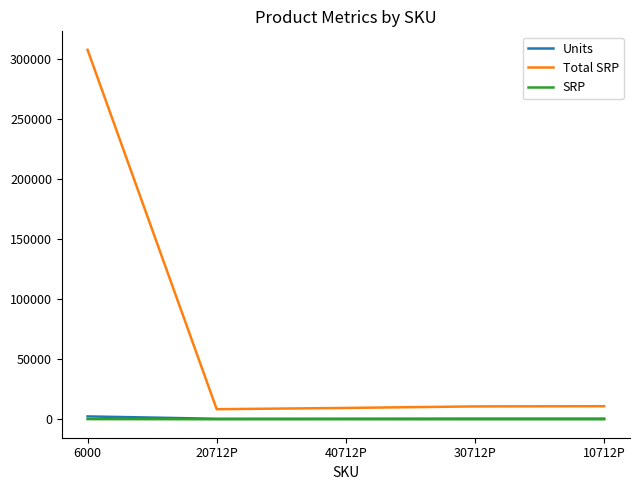

True or false: Total SRP and Units cross at least once.

False